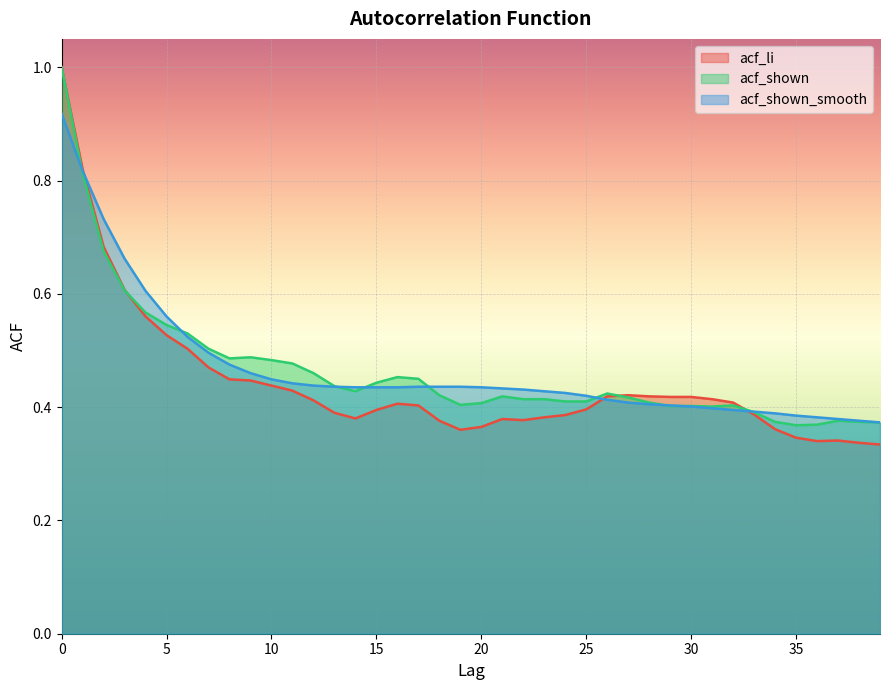

Where is acf_li nearest to the value 0?

39